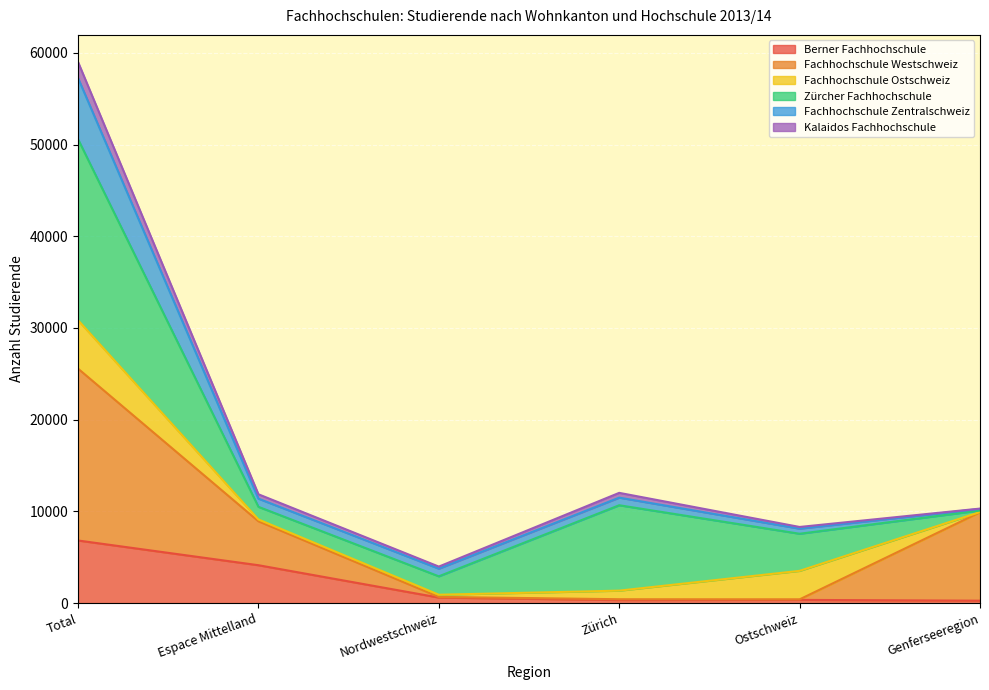

At which label does Fachhochschule Westschweiz first exceed 8923?

Total